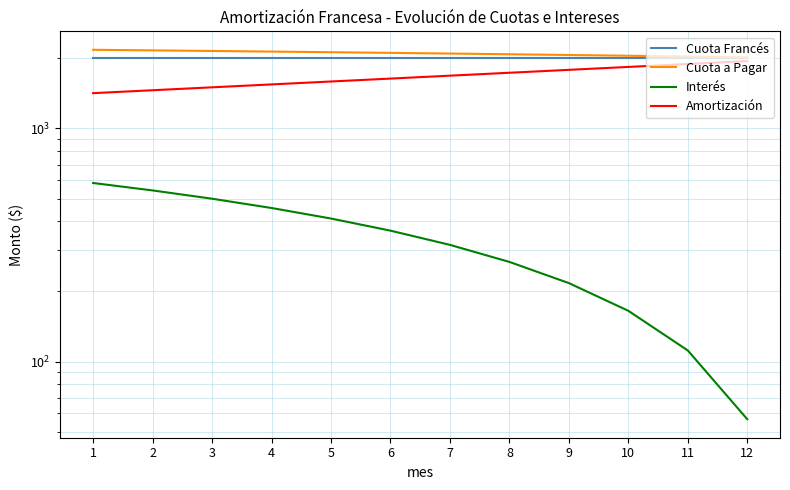

True or false: Interés has a value of 217.2 at 9.

True